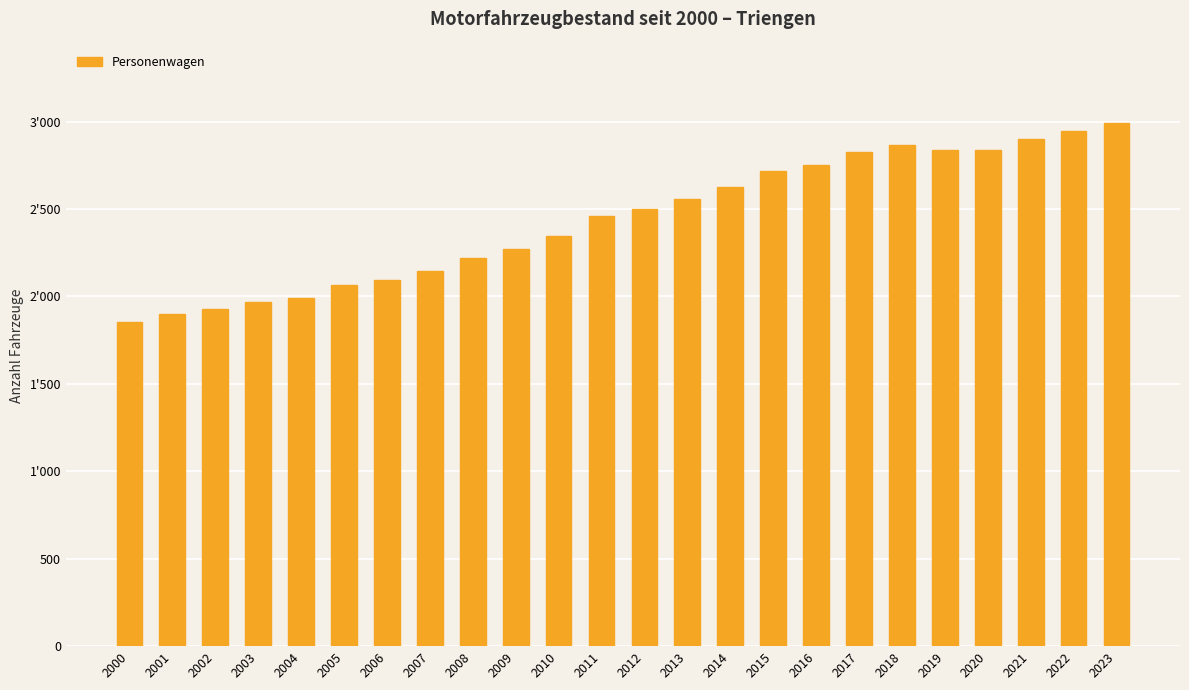

What is the change in value from 2011 to 2015?

+262